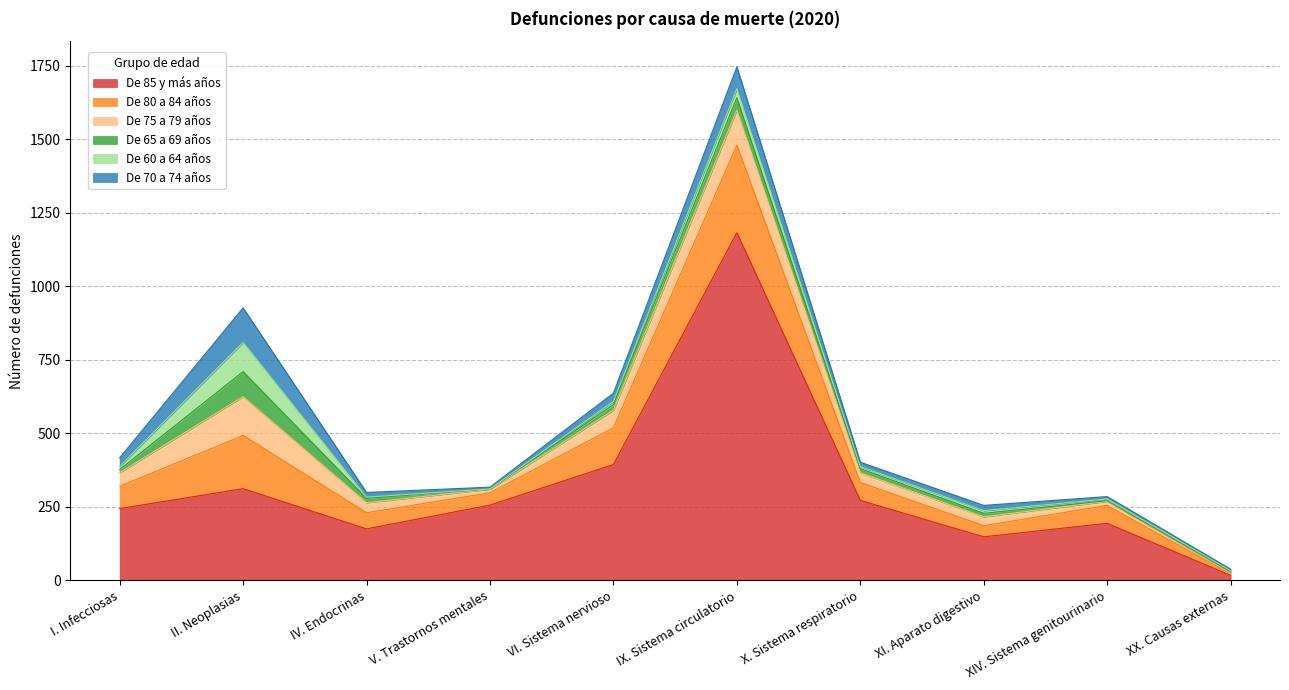

Count the number of categories in the chart.

10